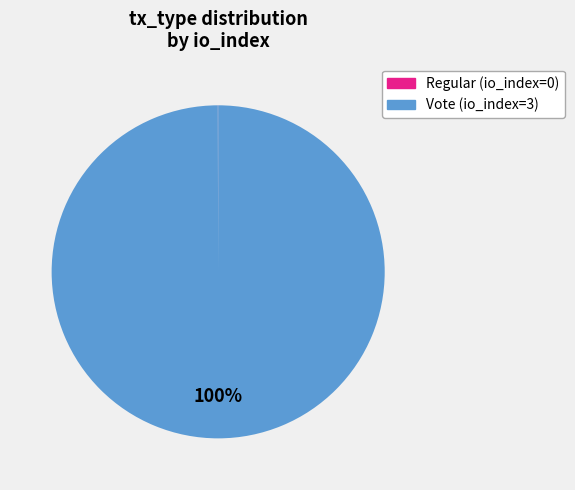

What is the largest slice in the pie chart?

Vote